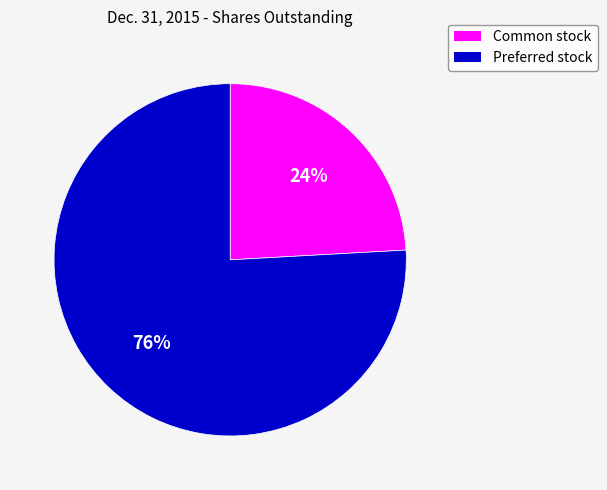

What is the majority slice?

Preferred stock